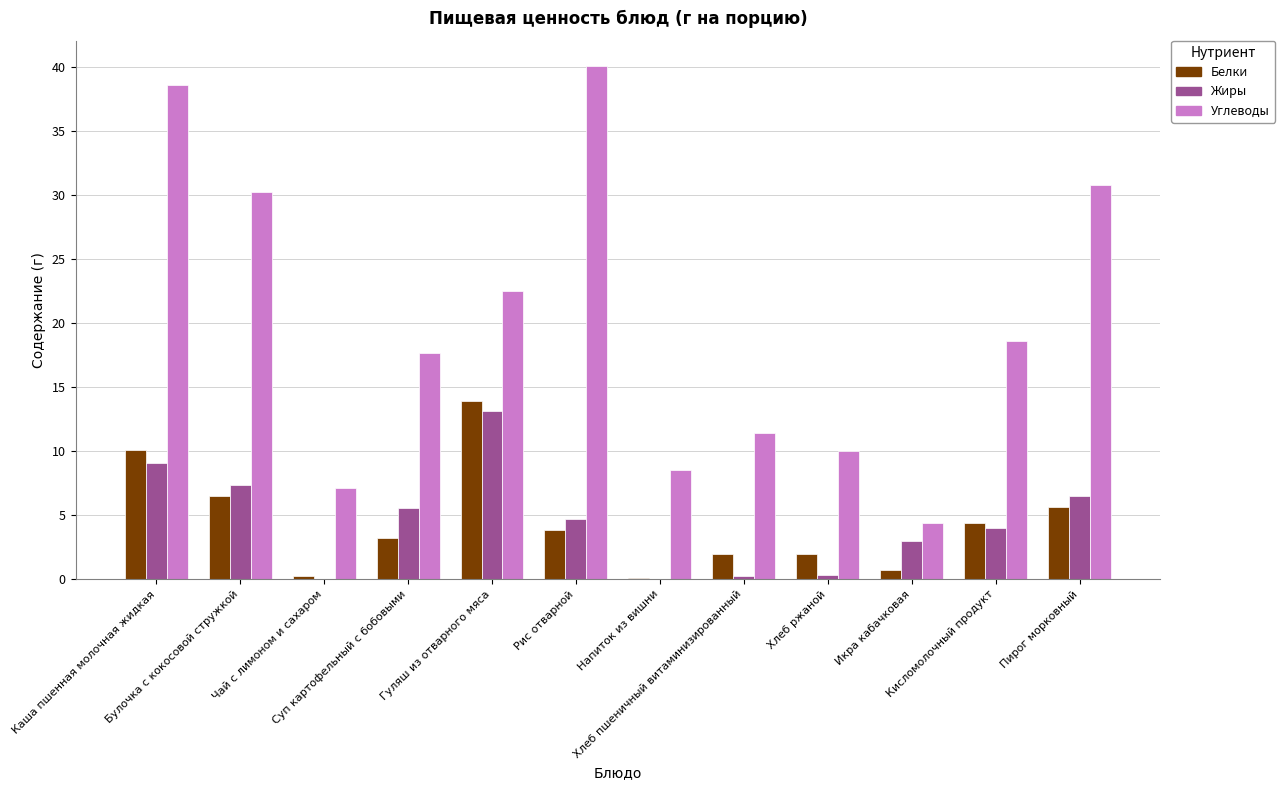

How many series are shown in this chart?

3